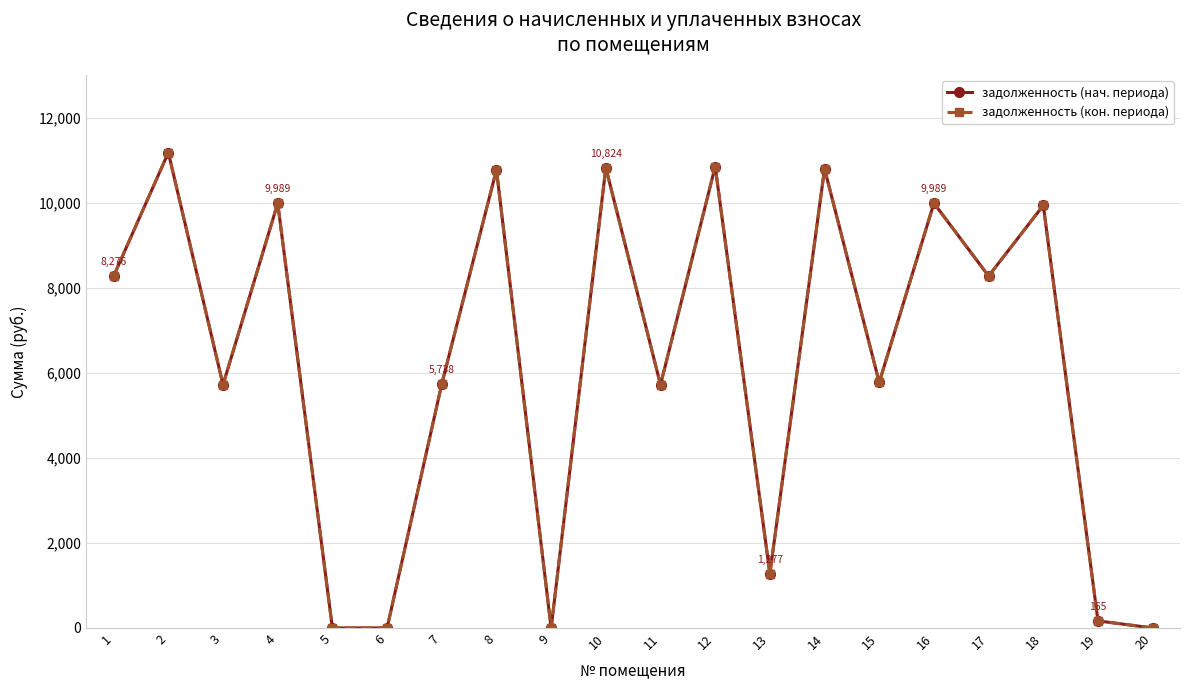

Which has a higher value, 2 or 6?

2